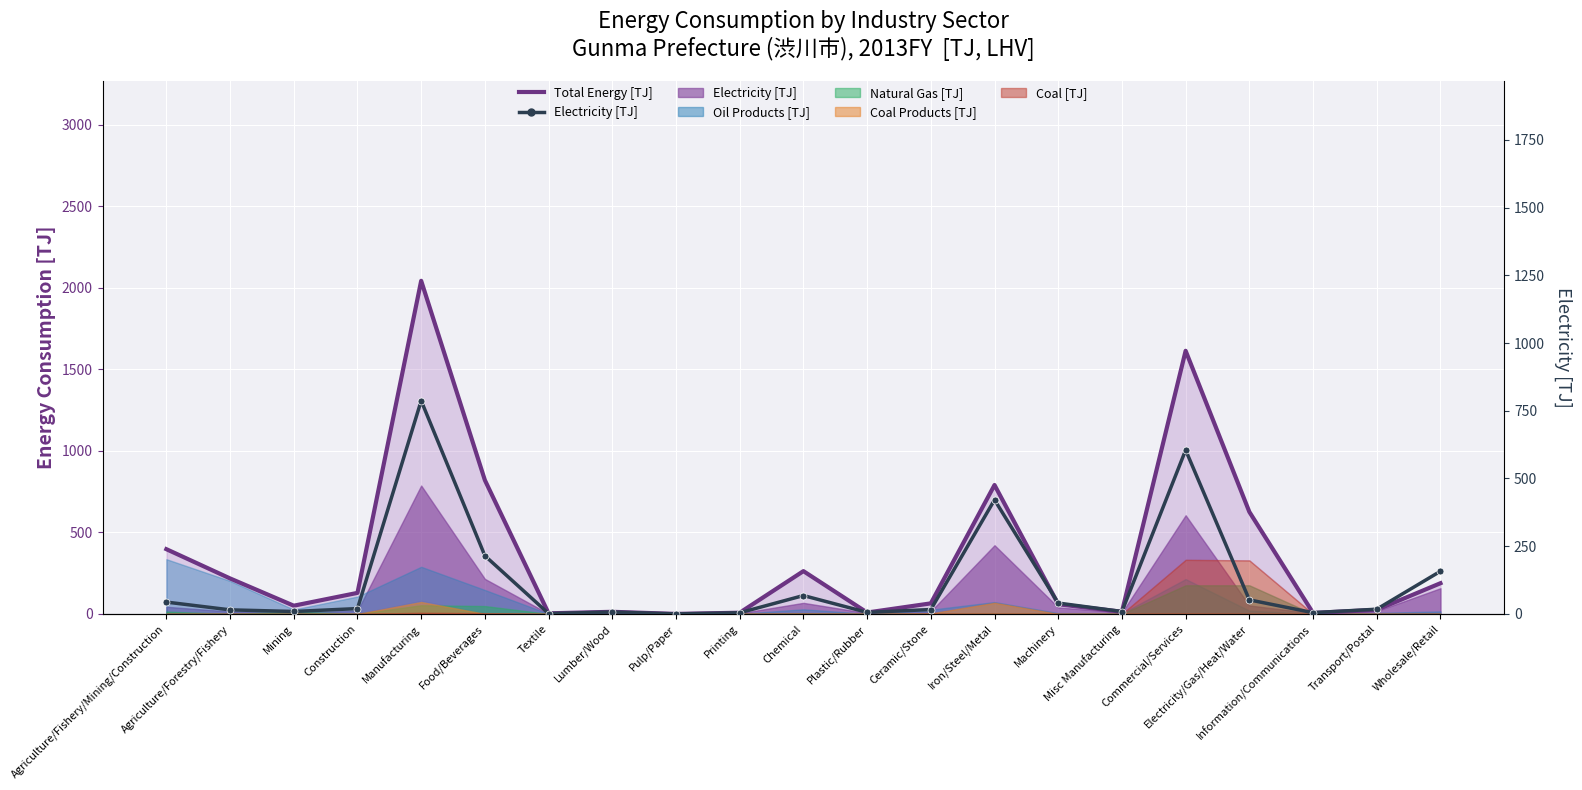

Rank the categories by Electricity [TJ] value from lowest to highest.

Pulp/Paper, Textile, Printing, Information/Communications, Plastic/Rubber, Lumber/Wood, Misc Manufacturing, Mining, Agriculture/Forestry/Fishery, Ceramic/Stone, Transport/Postal, Construction, Machinery, Agriculture/Fishery/Mining/Construction, Electricity/Gas/Heat/Water, Chemical, Wholesale/Retail, Food/Beverages, Iron/Steel/Metal, Commercial/Services, Manufacturing